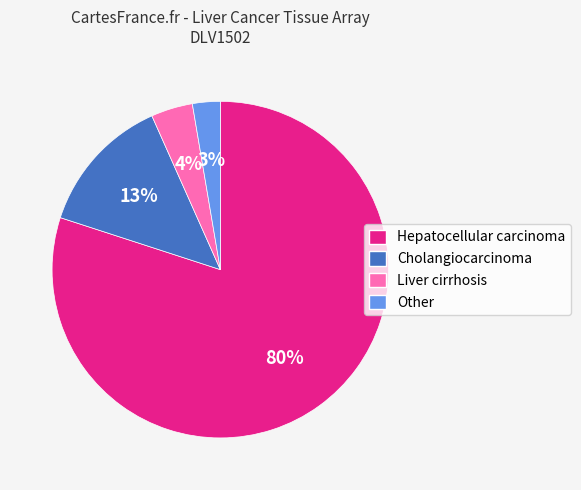

How many segments does this pie chart have?

4